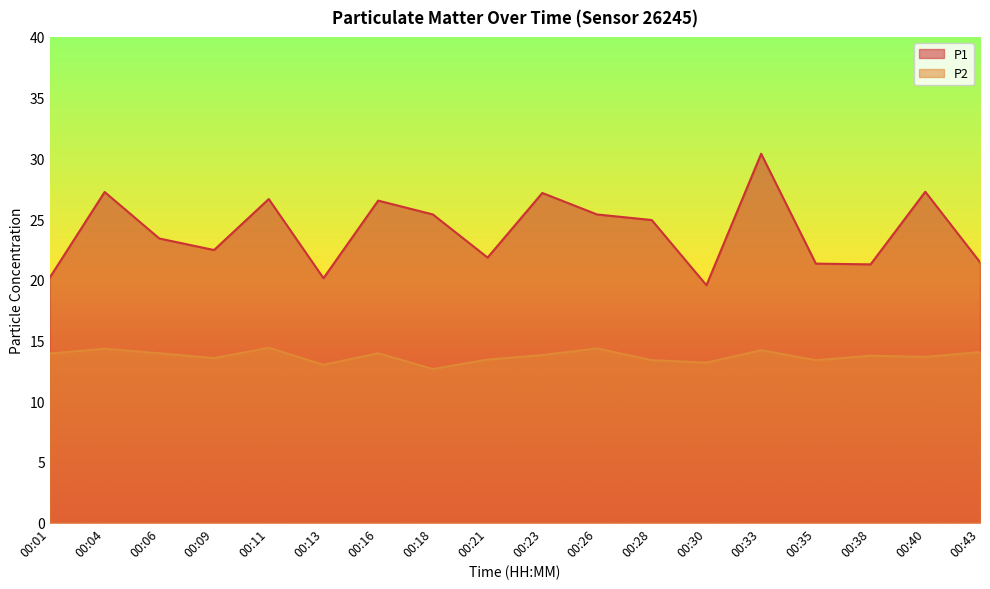

What is the sum of the P2 values at 00:26 and 00:13?

27.4